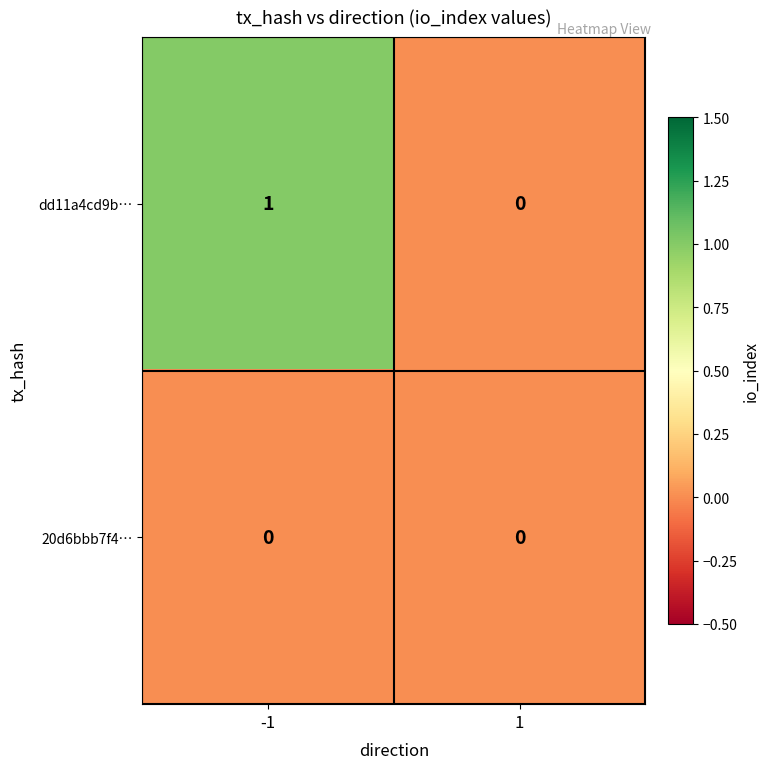

Between -1 and 1, which series saw the biggest shift?

dd11a4cd9b…